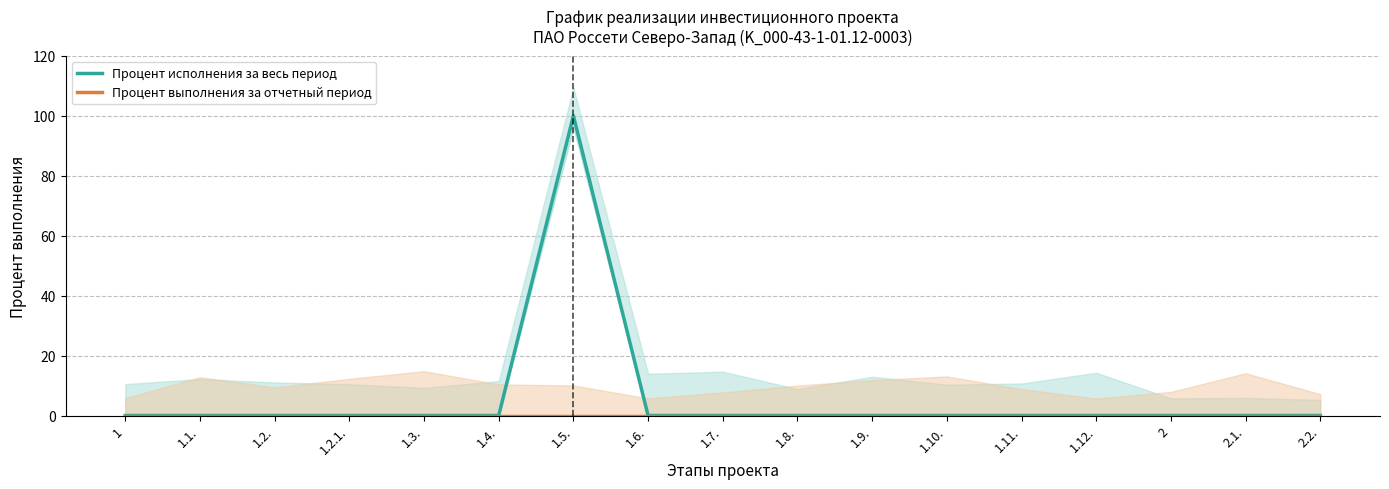

In Процент исполнения за весь период, how many points are higher than both neighbors (excluding endpoints)?

1